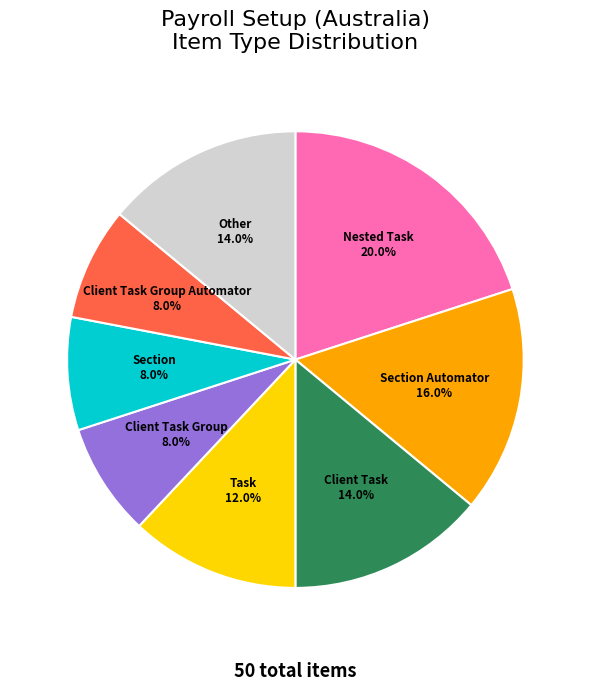

Does any single category account for the majority?

No